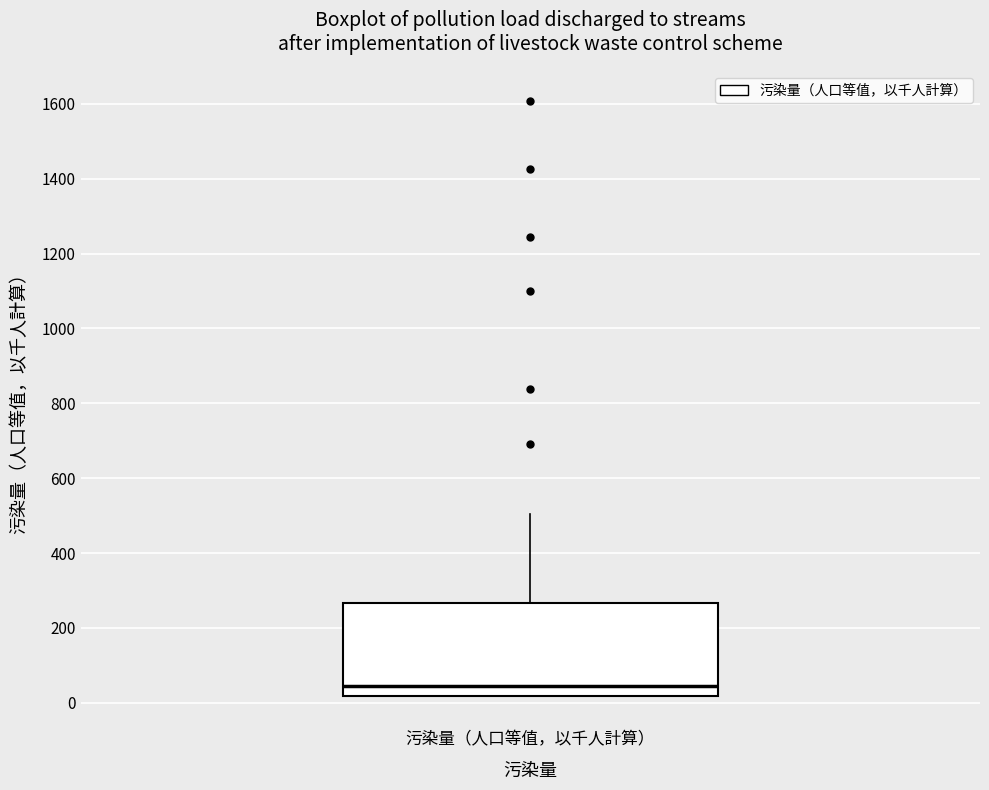

Where does the upper whisker of the box for 污染量（人口等值，以千人計算） end on the y-axis? The values are not printed on the chart, so give them approximately, as read against the axis.

500